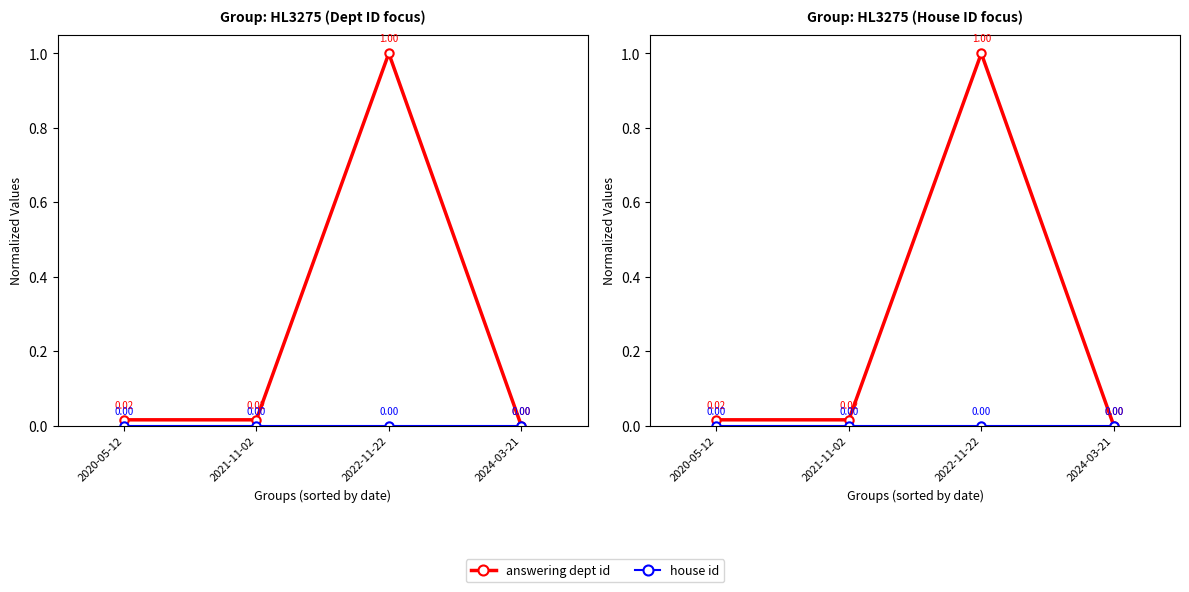

The value of house id at 2020-05-12 is 0.0. True or false?

True